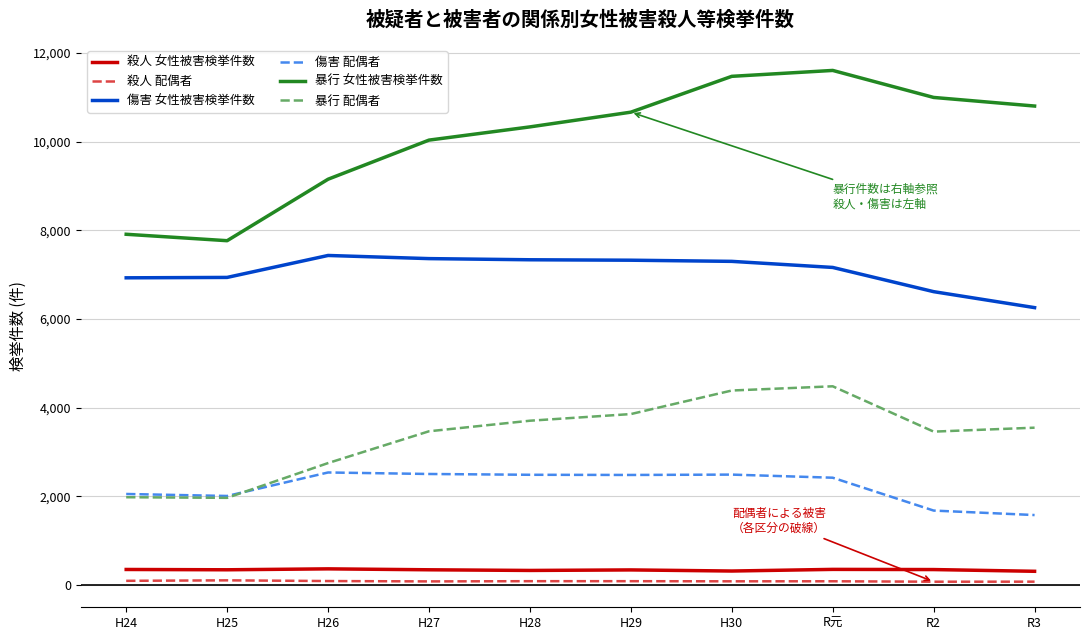

True or false: 暴行 女性被害検挙件数 and 暴行 配偶者 intersect in this chart.

False